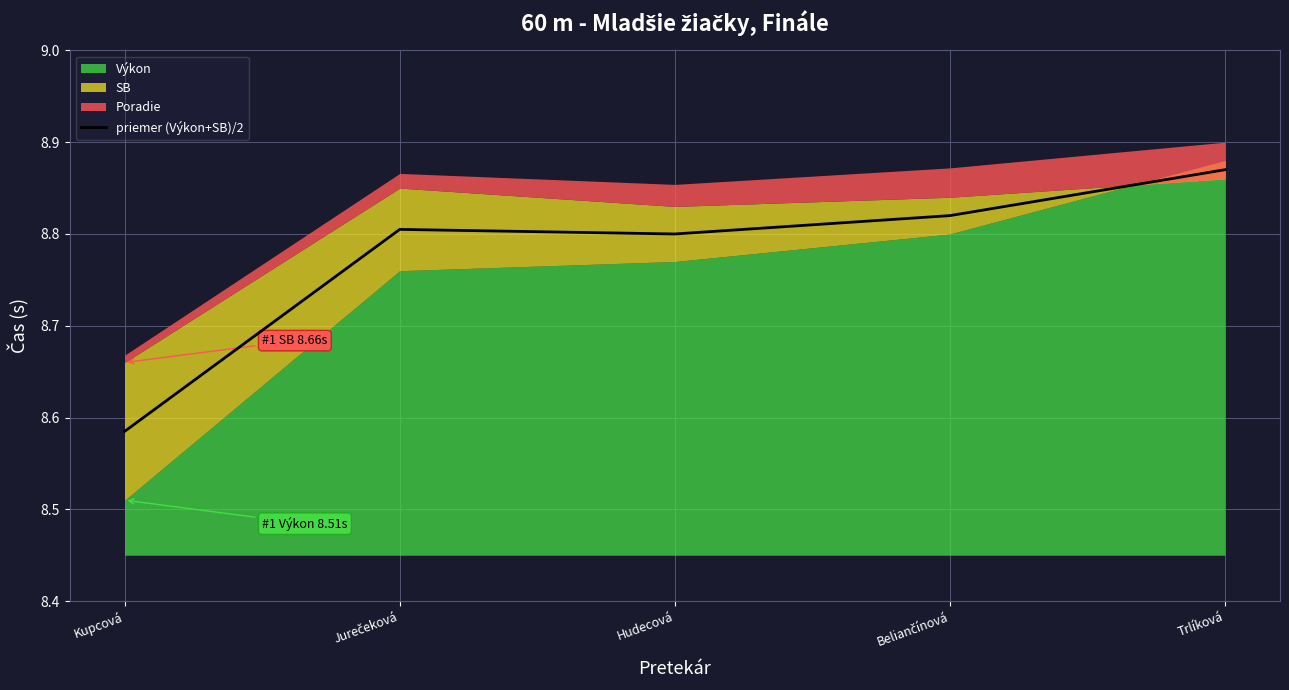

Reading left to right, transcribe all the data shown in this chart.

8.6	8.8	8.8	8.8	8.9